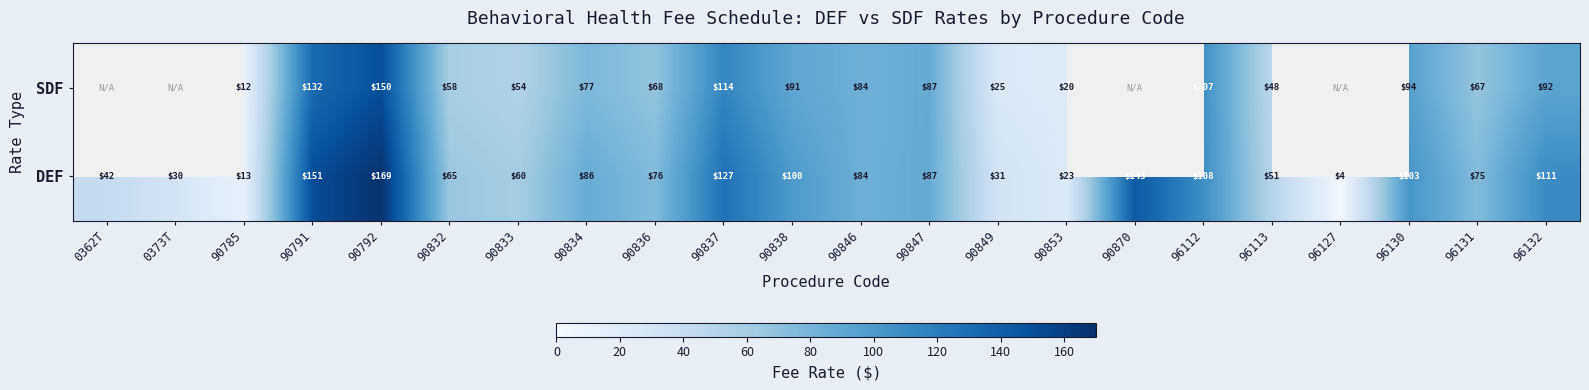

What is the difference between the maximum and minimum values in the DEF series?

165.0